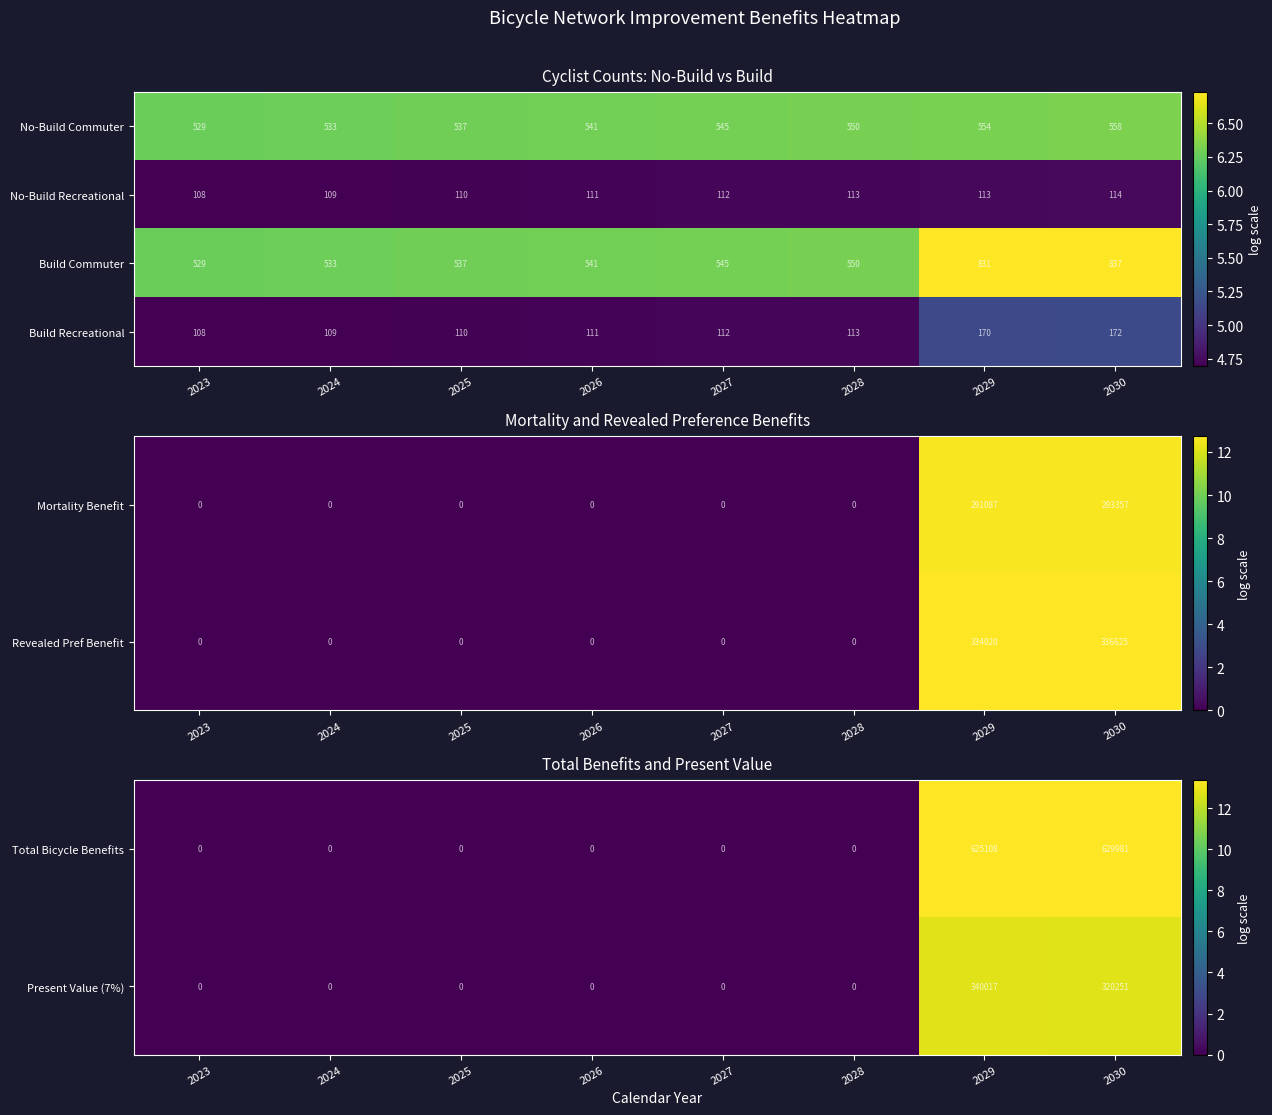

List the labels in order of Build Recreational value, largest first.

2030, 2029, 2028, 2027, 2026, 2025, 2024, 2023